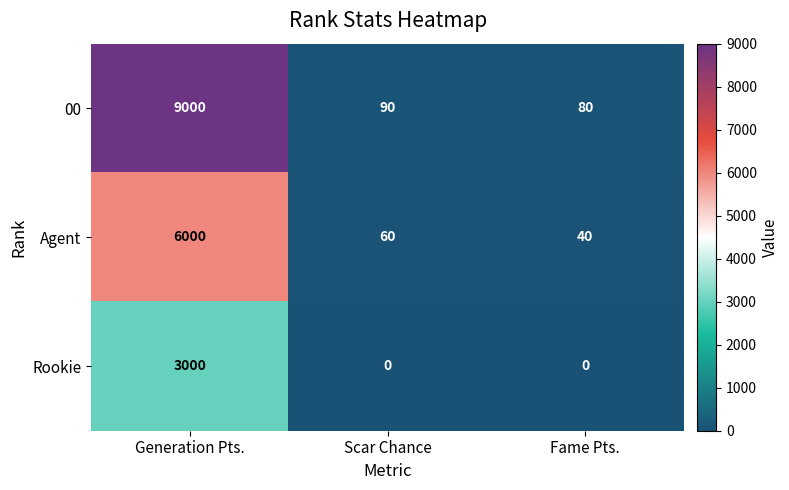

Reading left to right, what are all the values shown in this chart?

00: Generation Pts.=9000	Scar Chance=90	Fame Pts.=80
Agent: Generation Pts.=6000	Scar Chance=60	Fame Pts.=40
Rookie: Generation Pts.=3000	Scar Chance=0	Fame Pts.=0